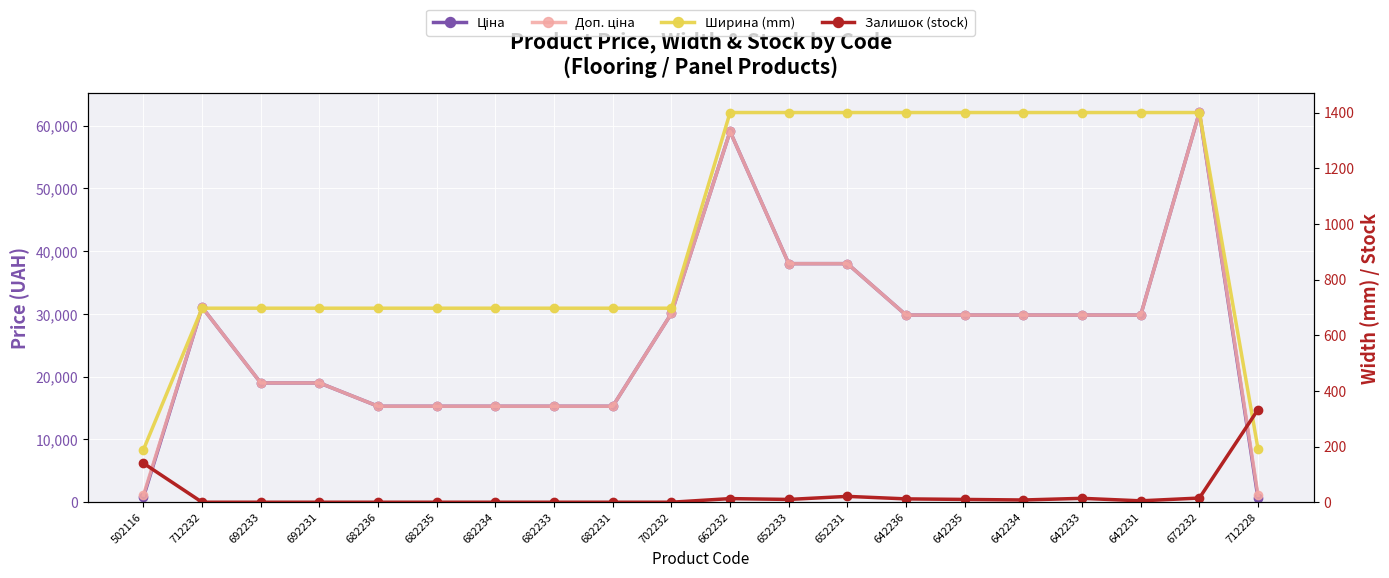

What is the value of the Залишок (stock) point at the 16th from the left?

8.0